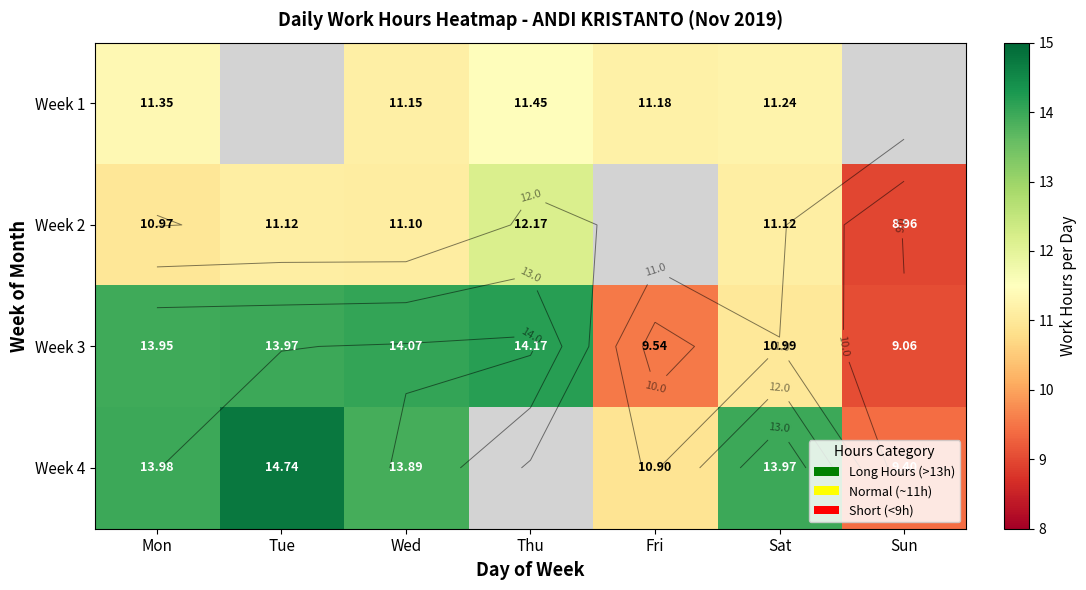

Which series has the largest range (max minus min)?

Week 4